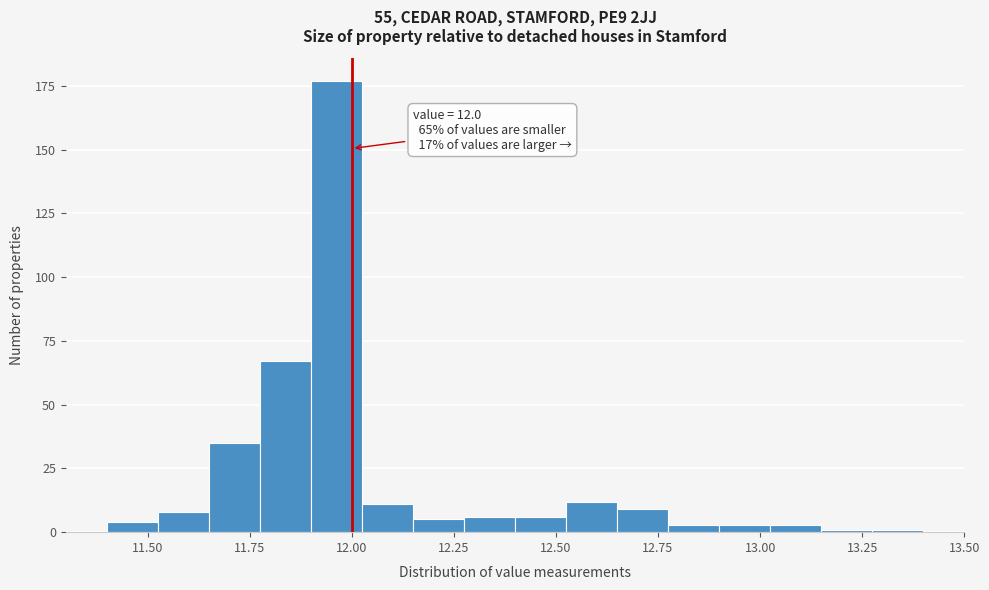

Read against the x-axis, roughly where is the centre of the tallest bar?

11.95